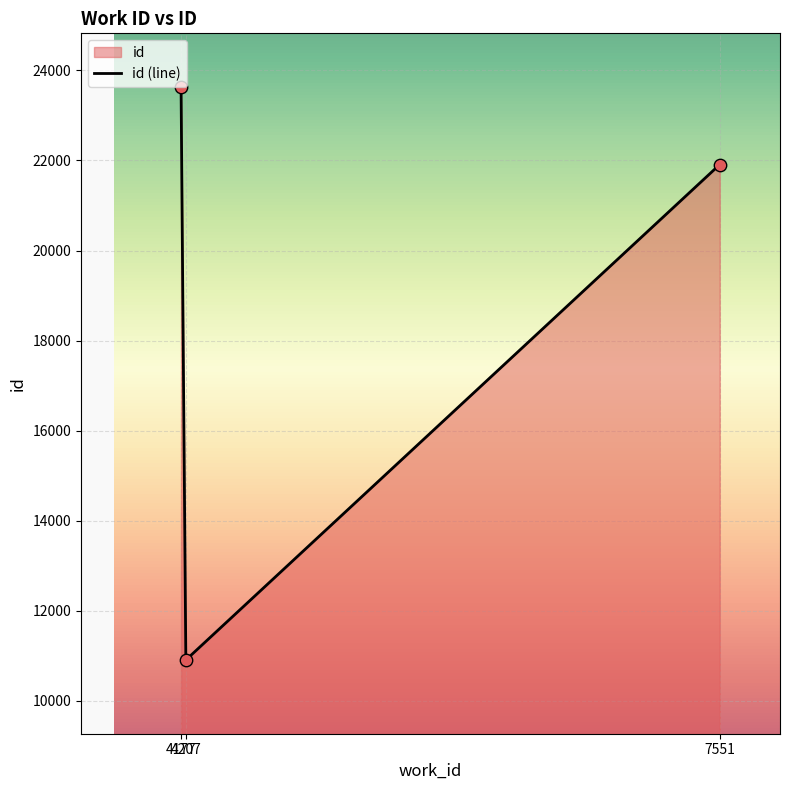

What is the ratio of the value at 4207 to the value at 7551?

0.5